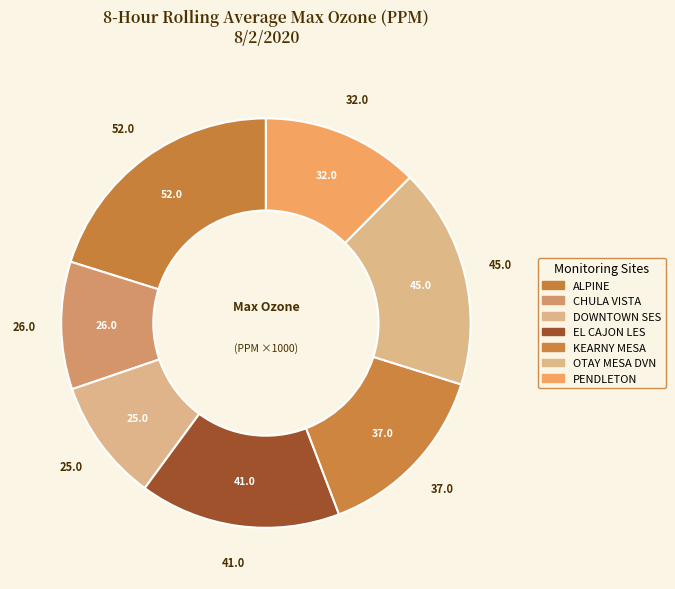

Is it true that KEARNY MESA is 14% of the pie?

True